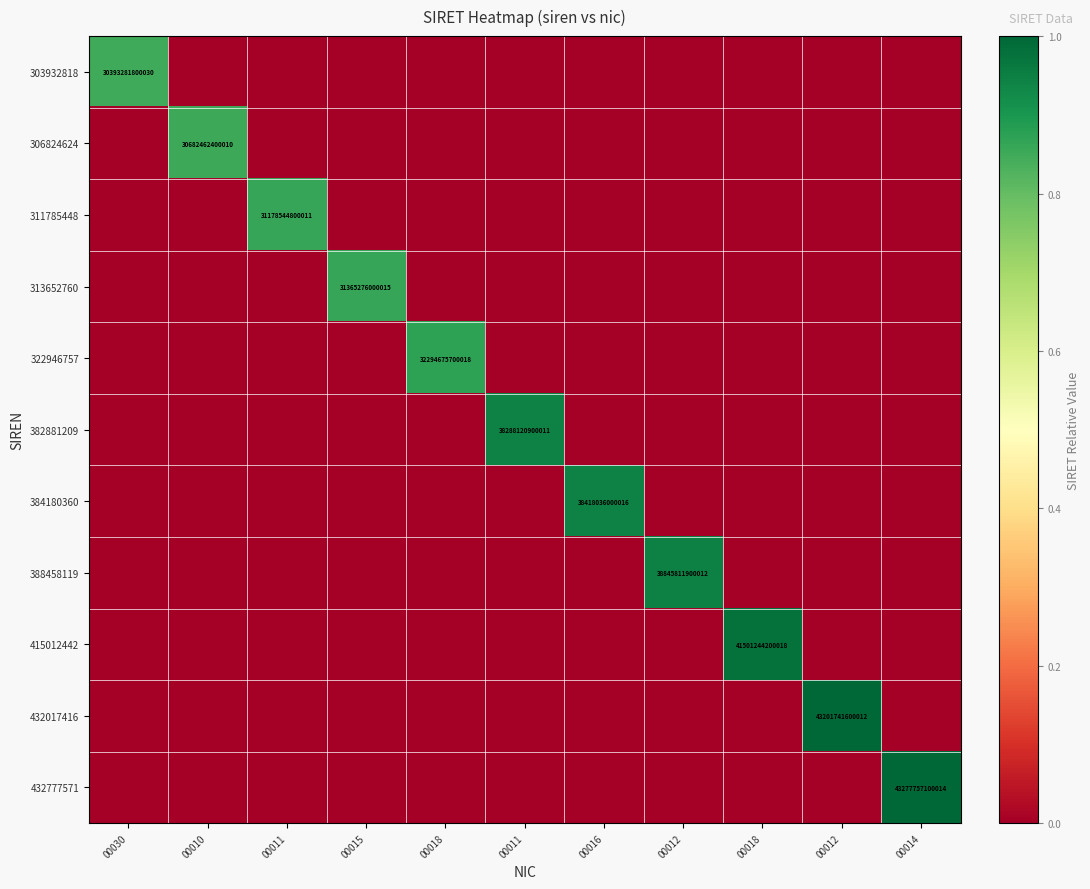

True or false: 311785448 has a value of 0.0 at 00018.

True